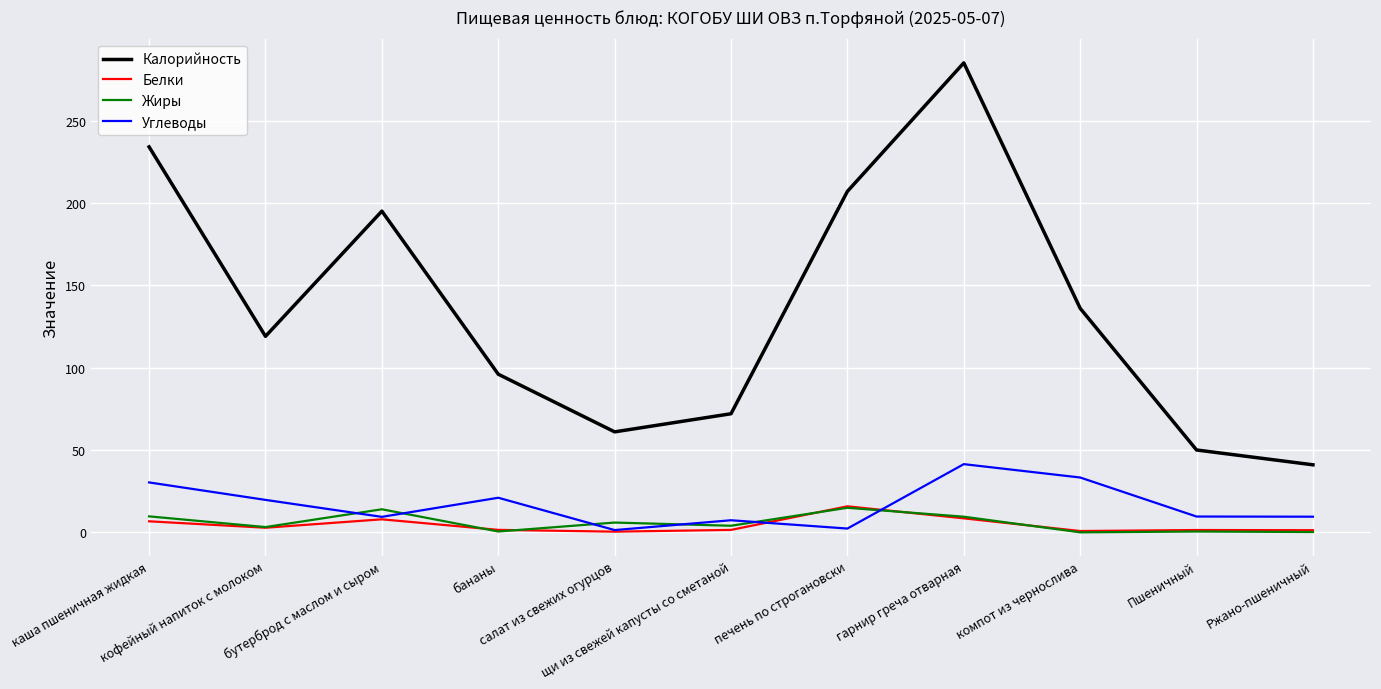

True or false: Калорийность has a value of 117.0 at печень по строгановски.

False